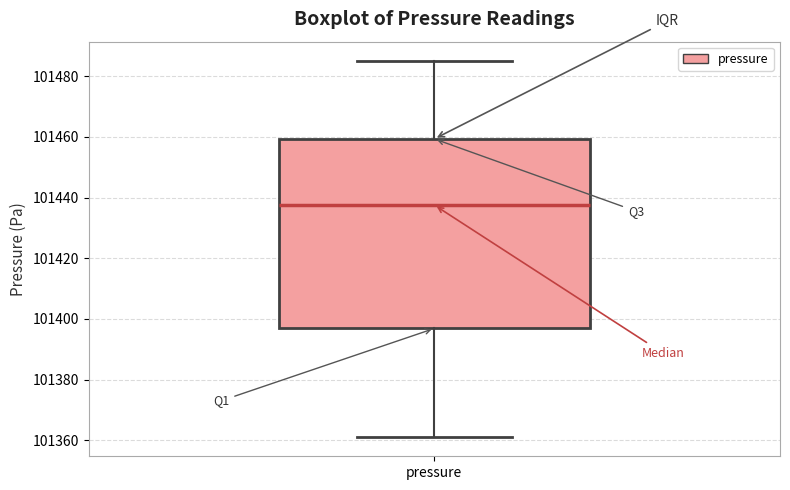

Read this box plot against the y-axis: the position of the median line, the range covered by the box, and the ends of both whiskers. The values are not printed on the chart, so give them approximately, as read against the axis.

median 101438, box 101396 to 101460, whiskers 101360 to 101486